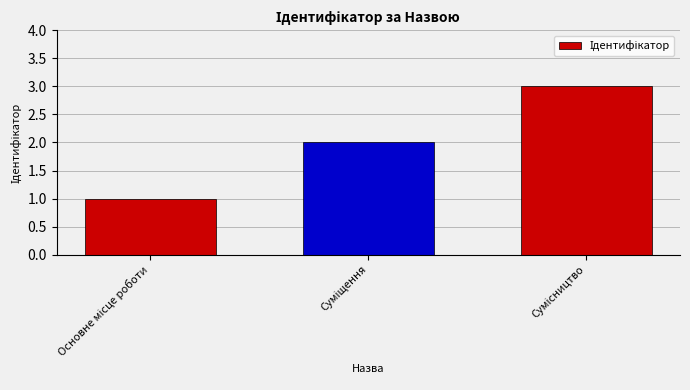

What is the maximum value shown in the chart?

3